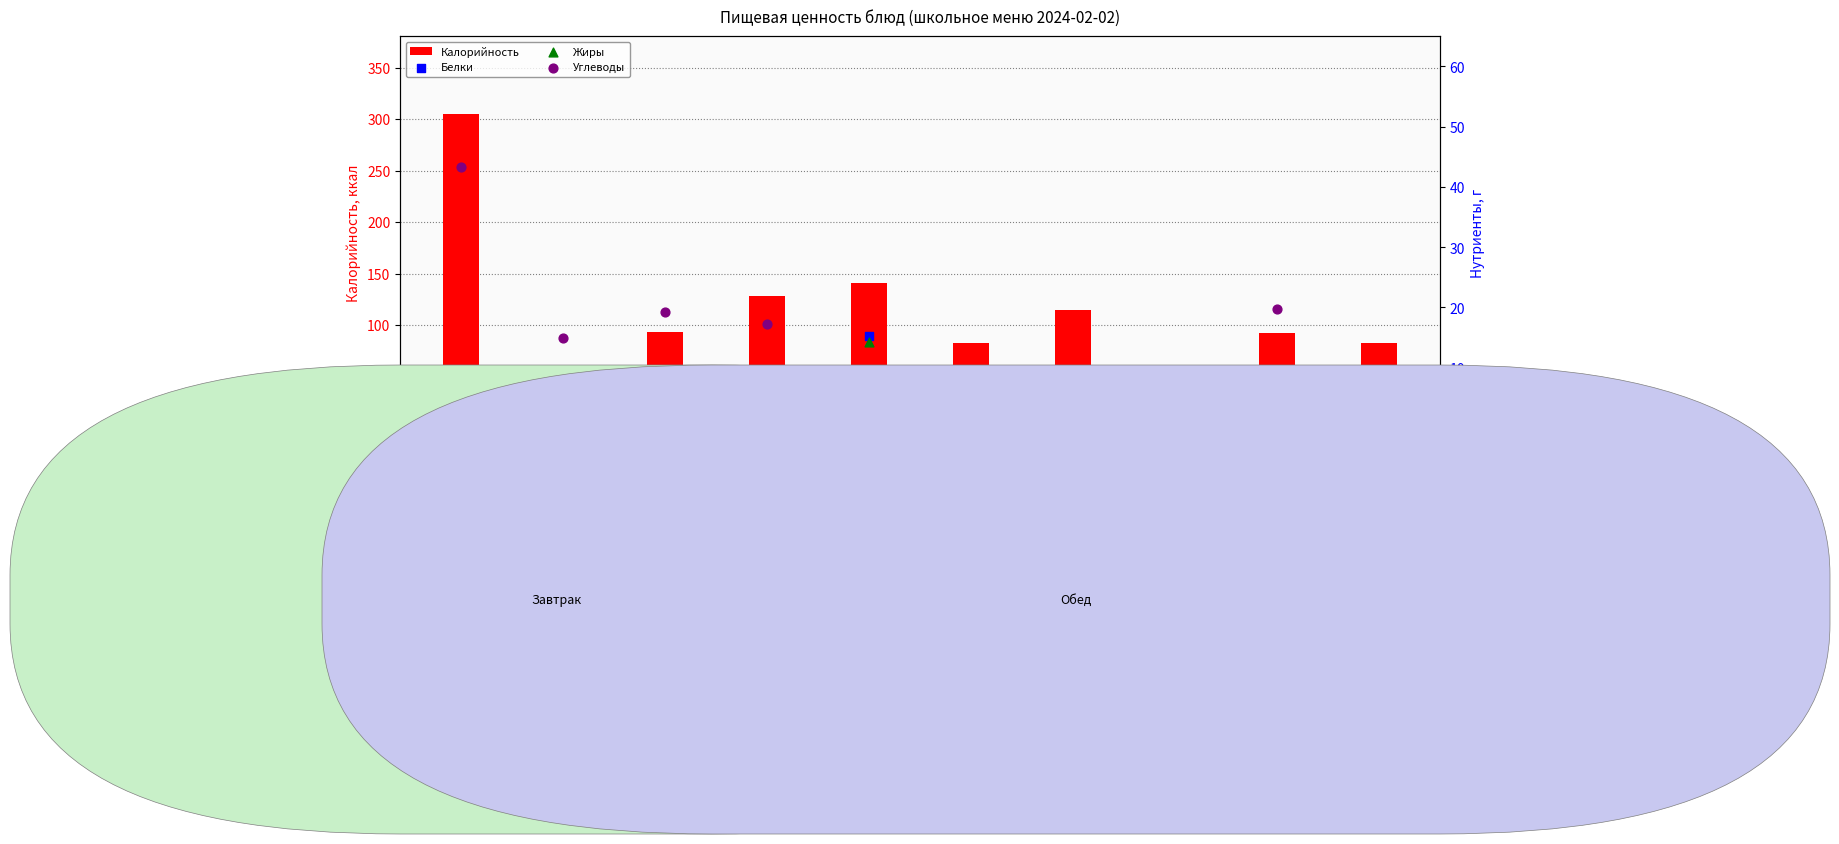

At which category is the sum across all series the highest?

творожная запеканка